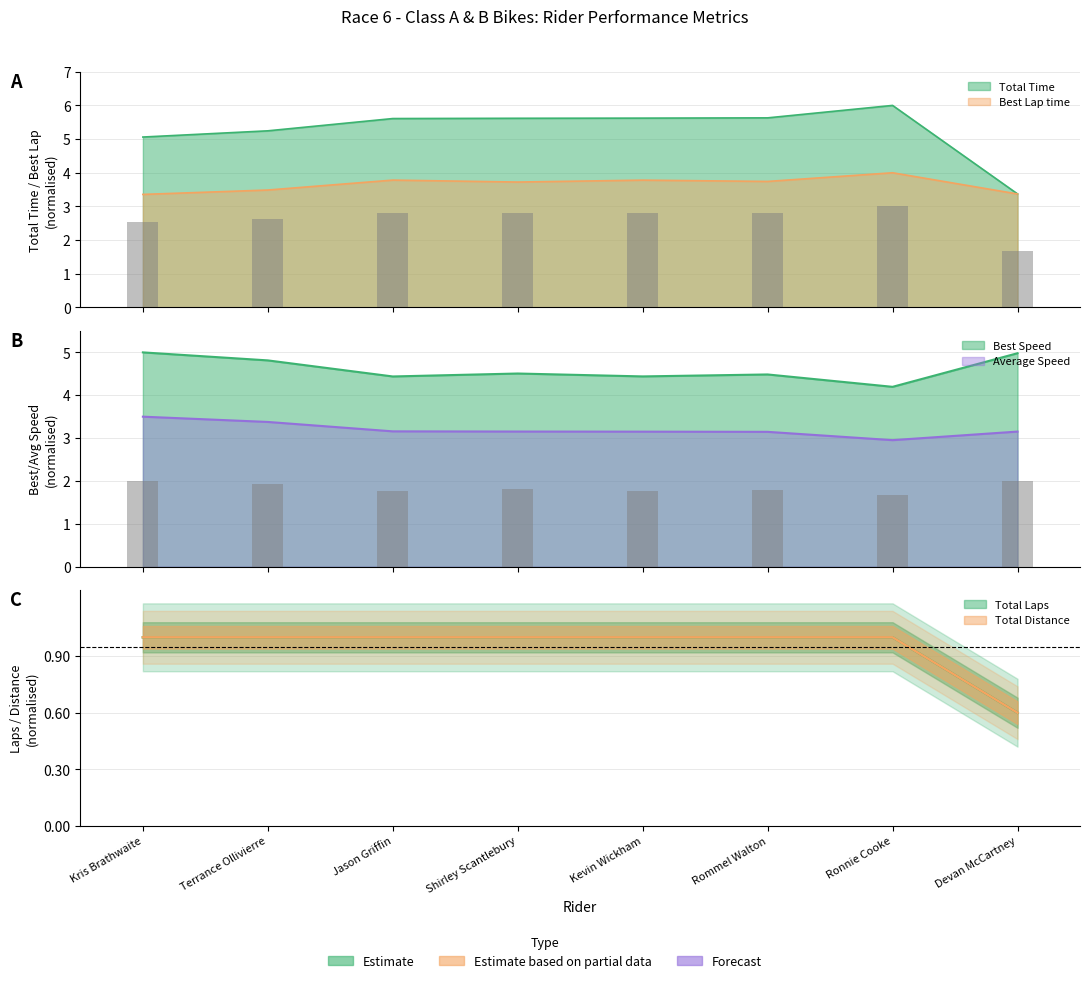

What position from the right is Kris Brathwaite?

8